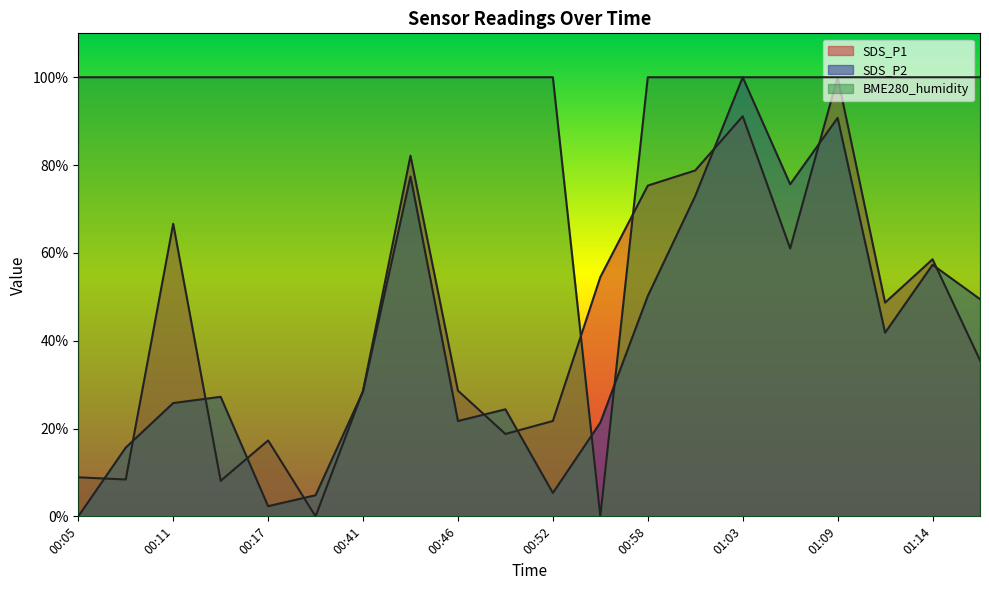

Is it true that BME280_humidity equals 100.0 at 00:49?

True